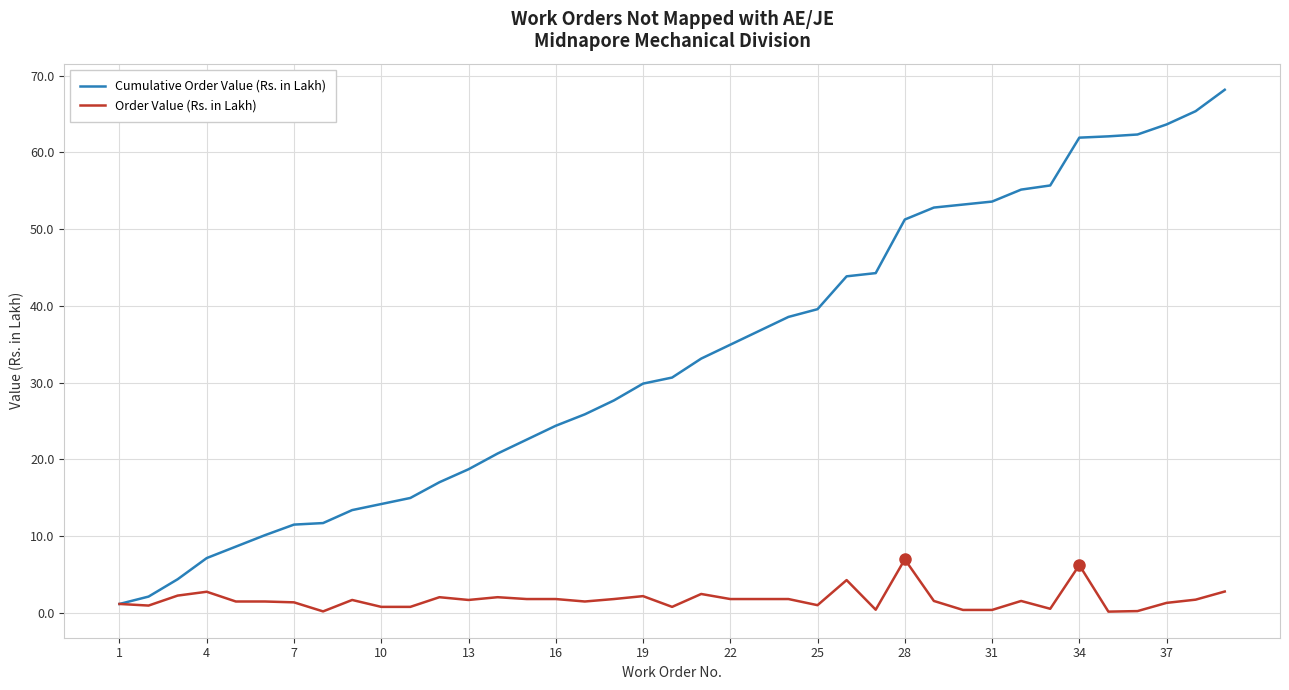

What is the maximum value shown in the chart?

68.2